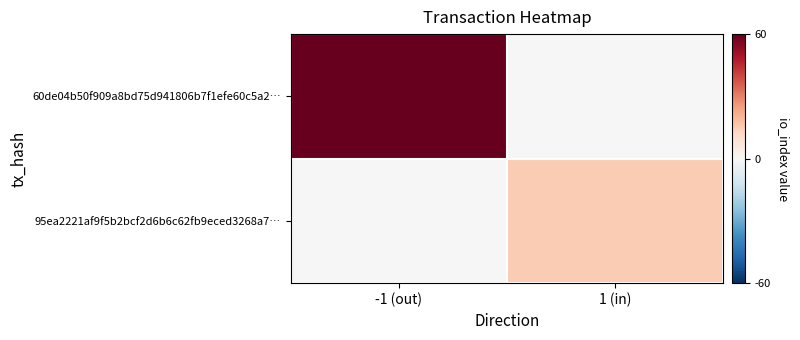

At -1 (out), list the series in order from largest to smallest.

60de04b50f909a8bd75d941806b7f1efe60c5a2…, 95ea2221af9f5b2bcf2d6b6c62fb9eced3268a7…